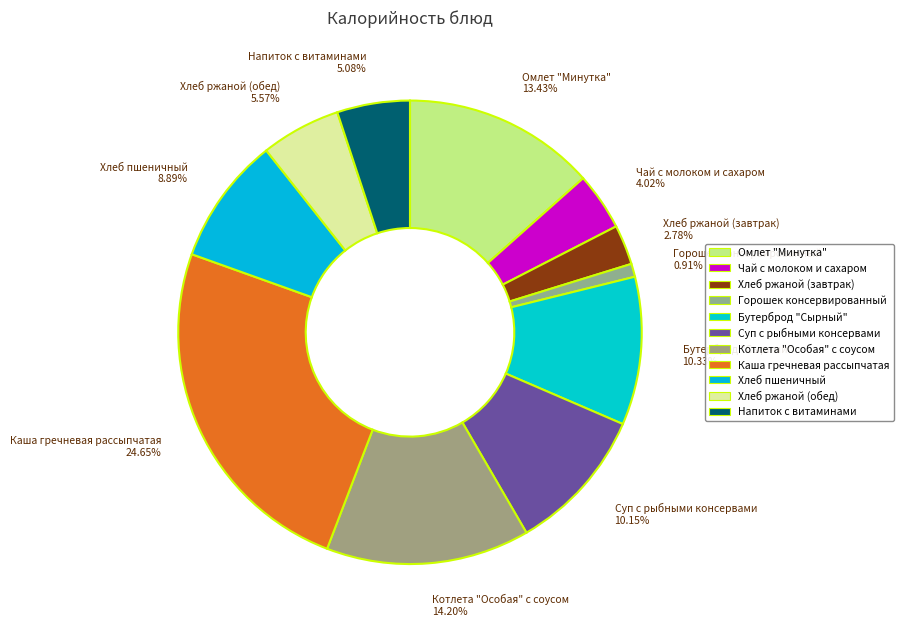

Which category has the smallest portion of the pie?

Горошек консервированный